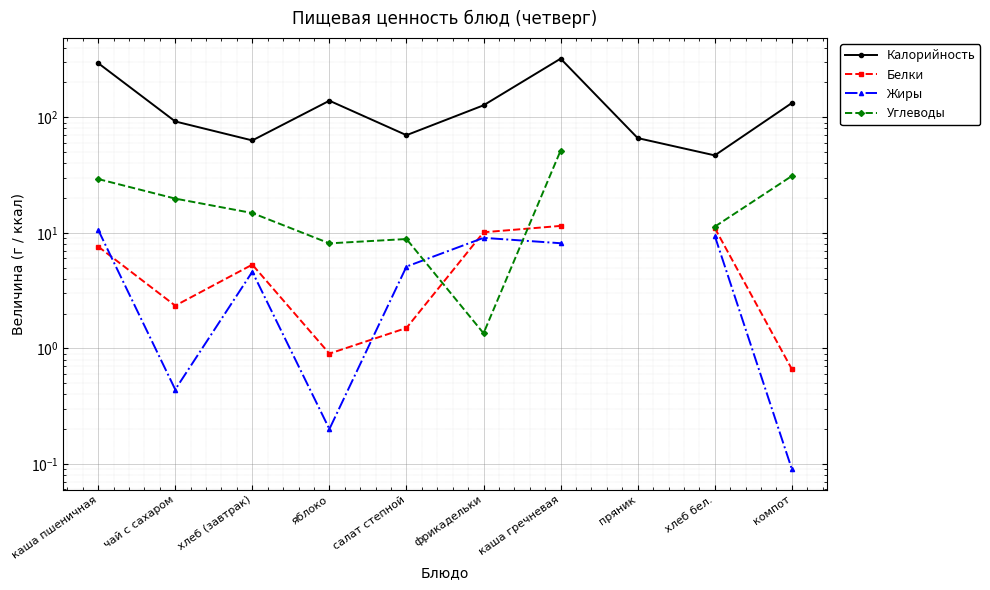

At which label is Жиры closest to 5?

салат степной